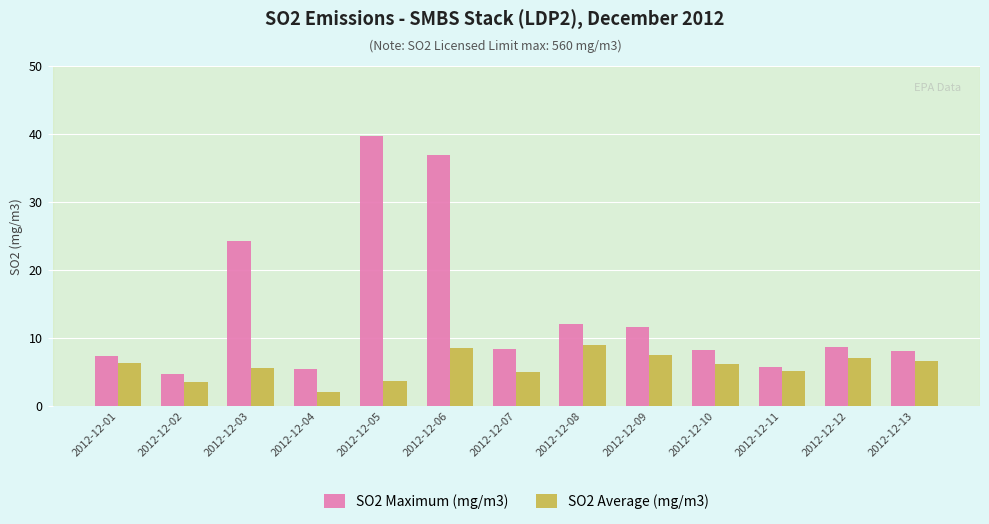

Which series has the largest range (max minus min)?

SO2 Maximum (mg/m3)